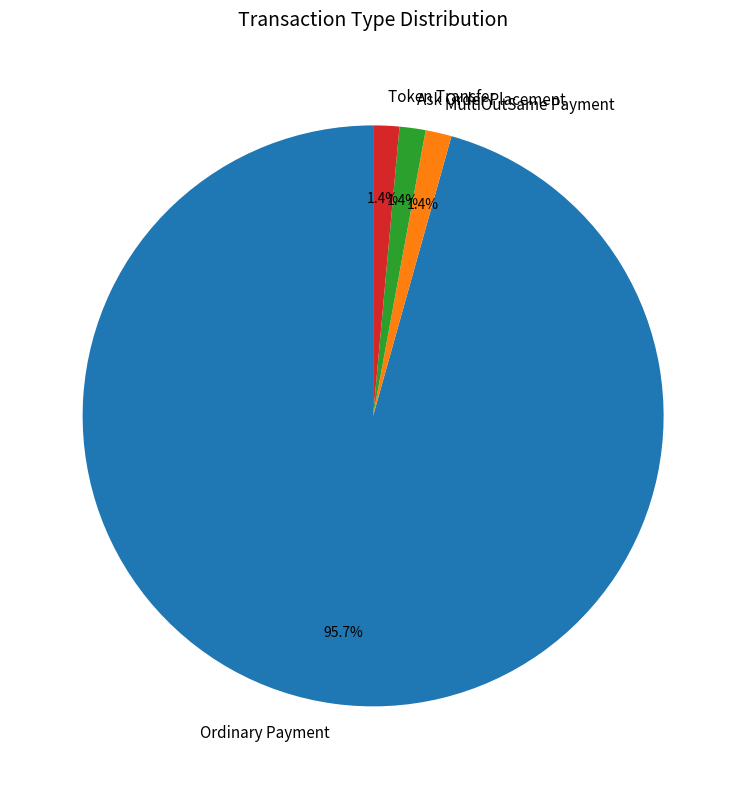

Combined, do MultiOutSame Payment and Ask Order Placement account for over 50%?

No